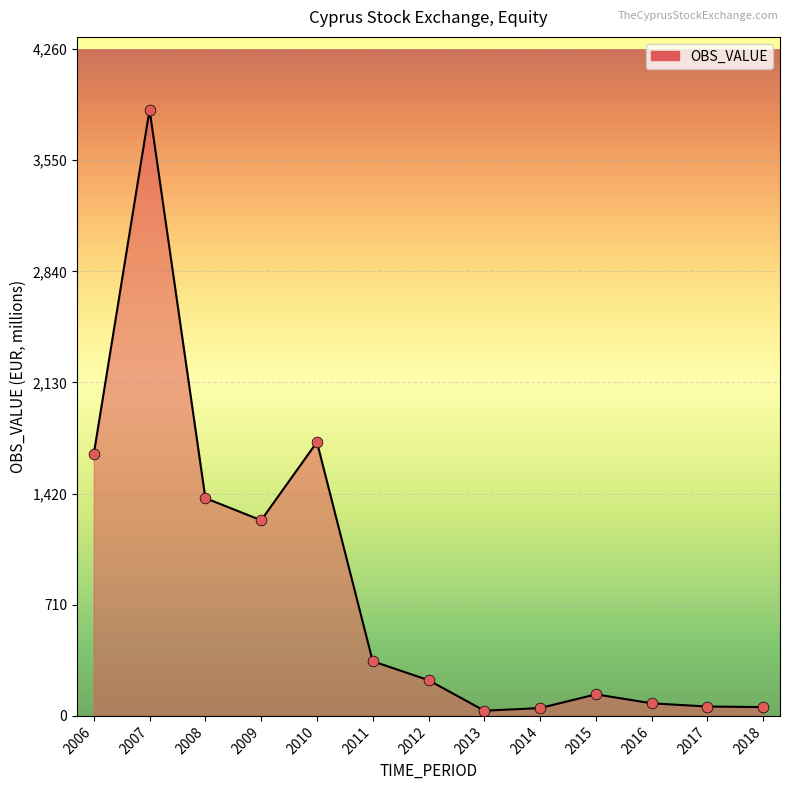

What is the ratio of the value at 2017 to the value at 2012?

0.3